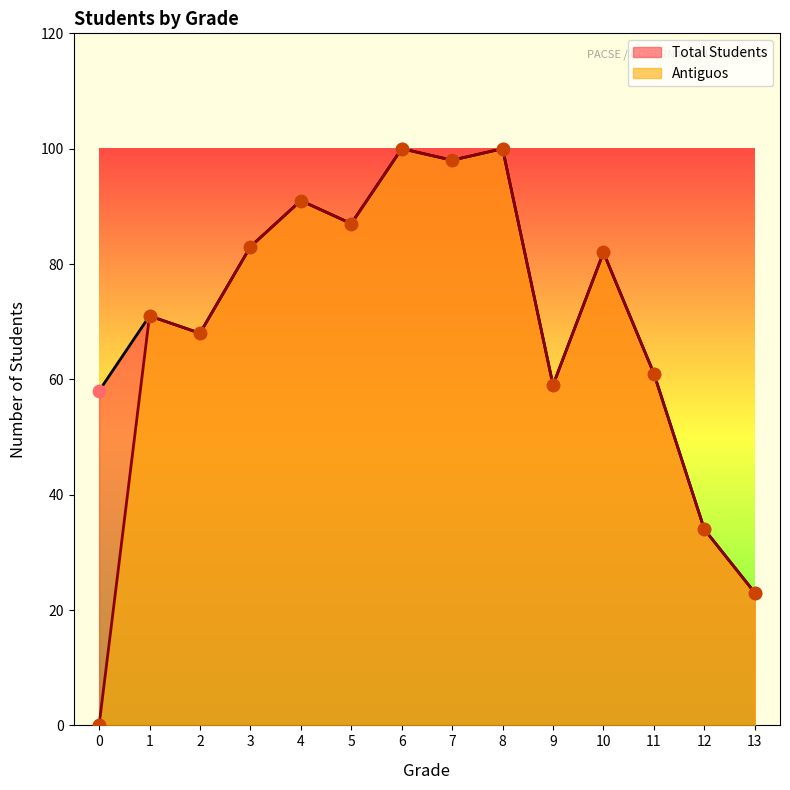

Which series reaches the maximum Y coordinate?

Total Students